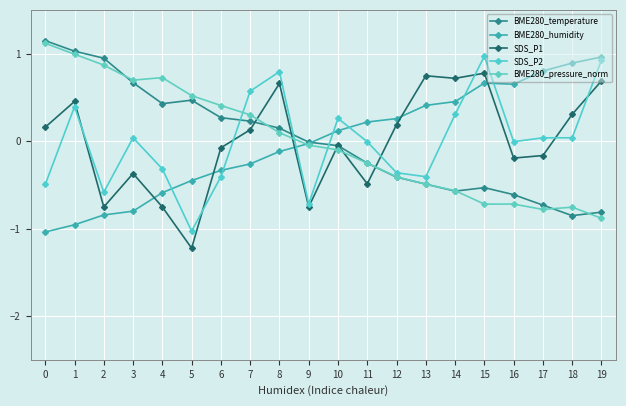

Where does the BME280_humidity series first go above 0?

10